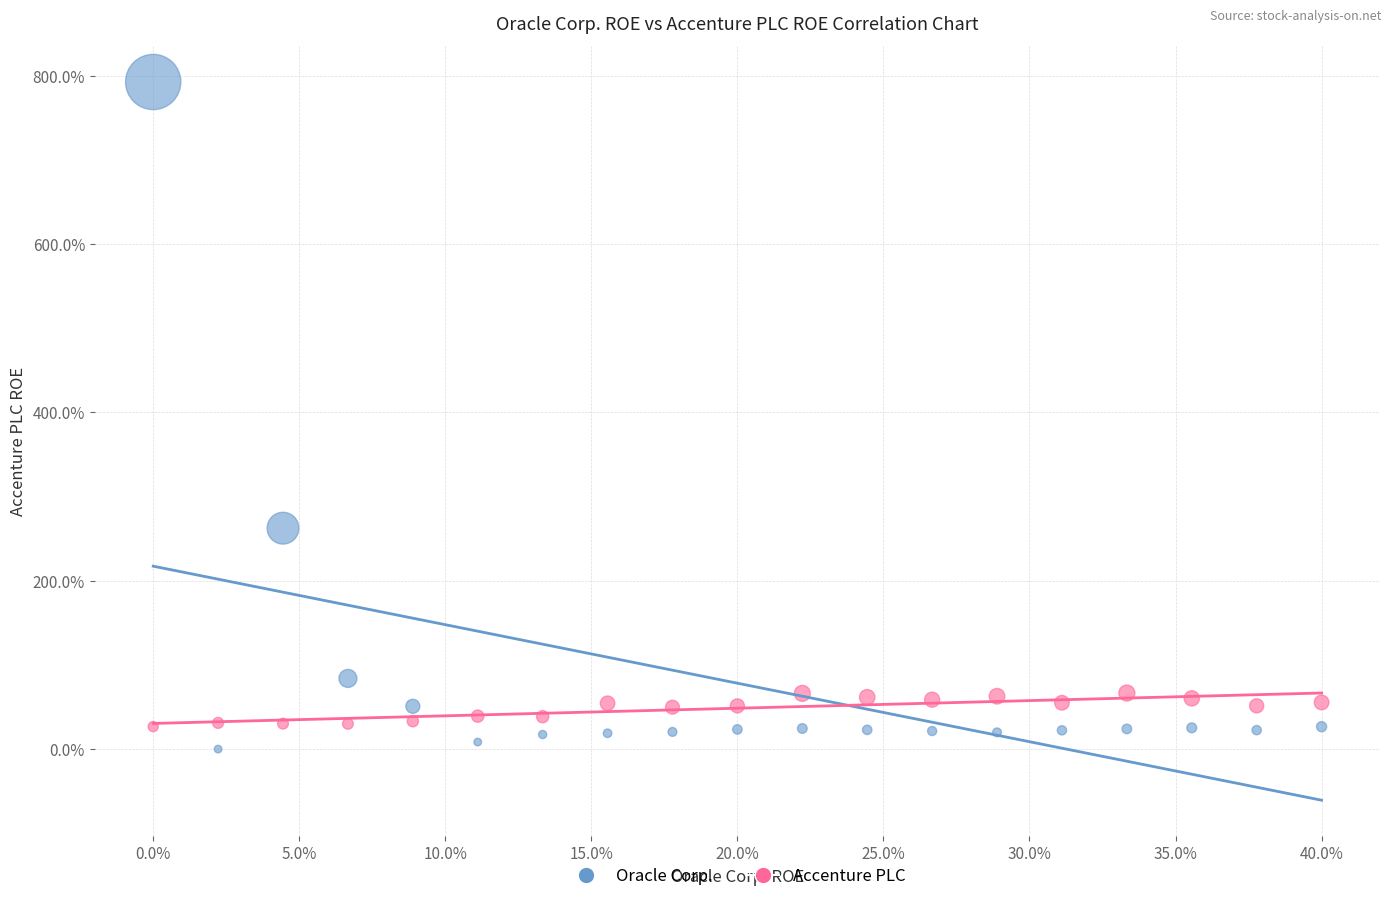

What are all the series names shown in the legend?

Oracle Corp., Accenture PLC